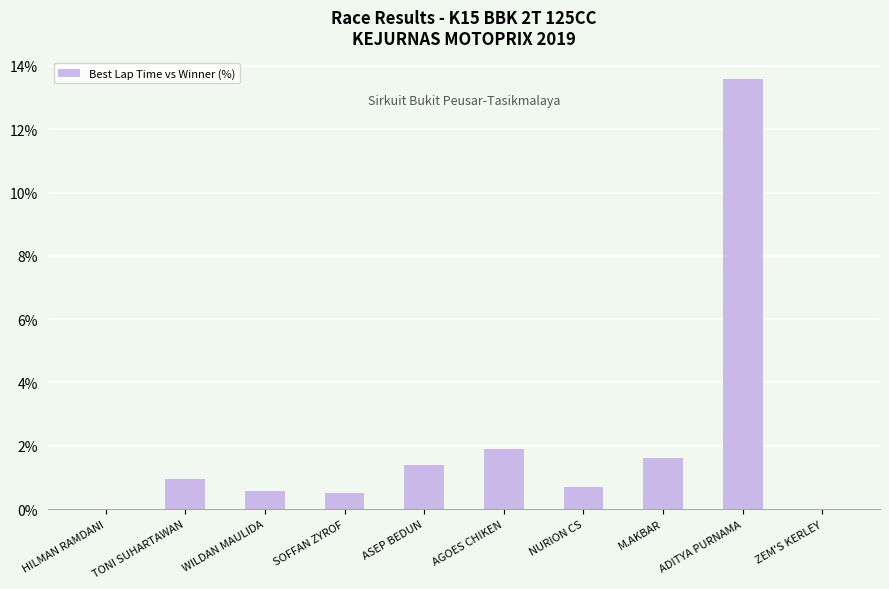

What is the greatest value displayed?

13.6